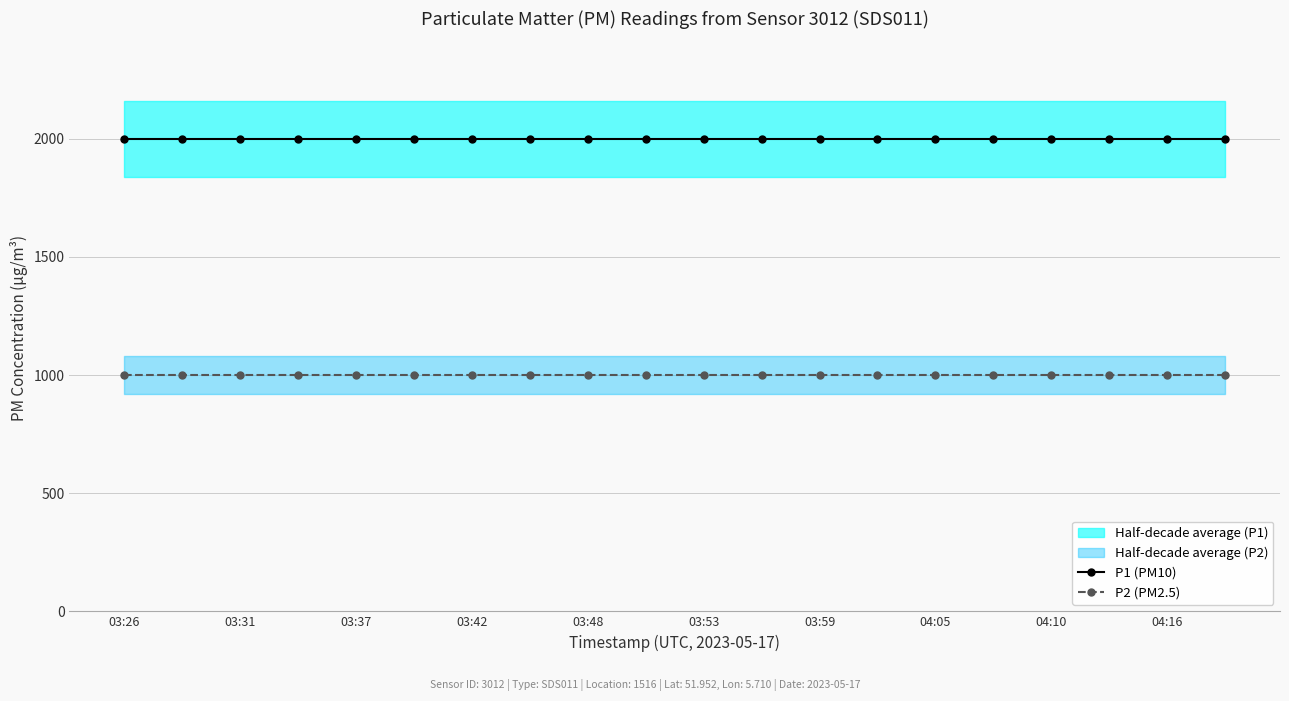

True or false: P2 (PM2.5) and P1 (PM10) cross at least once.

False